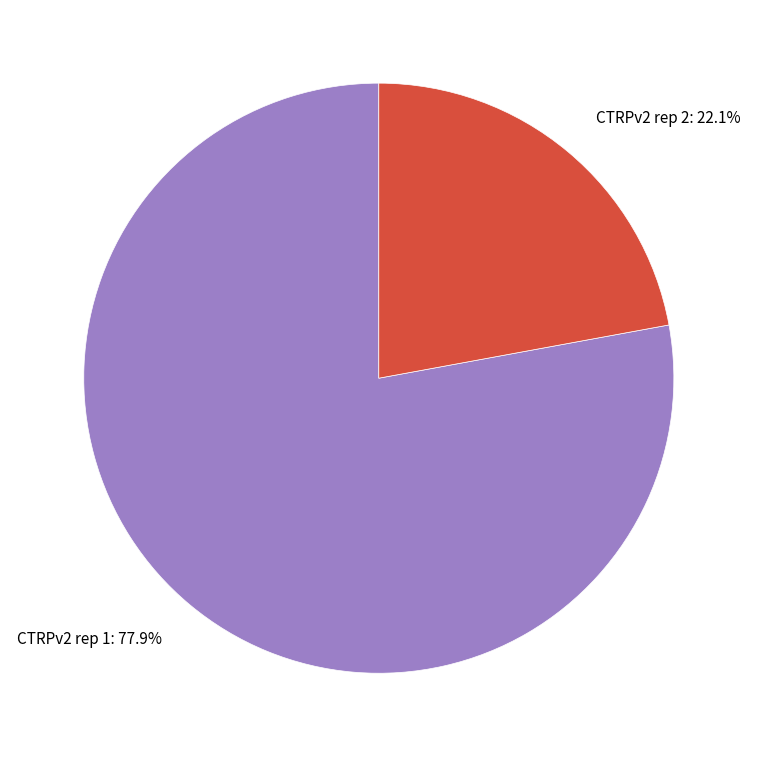

To the nearest percent, what percentage of the pie is CTRPv2 rep 2?

22%